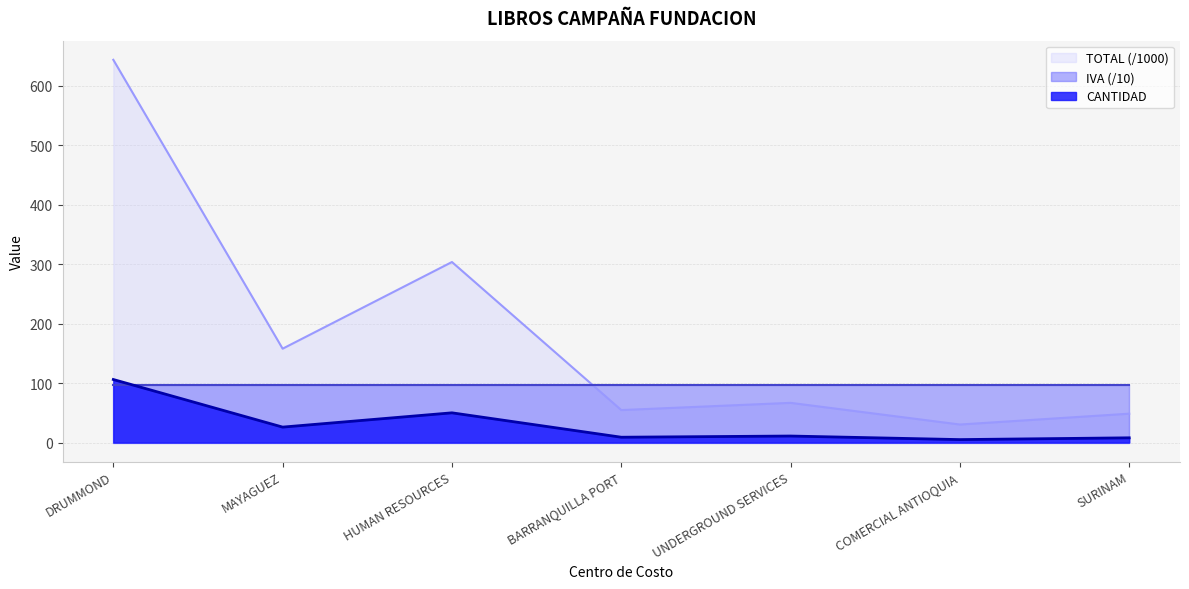

What is the difference between the maximum and minimum values in the TOTAL series?

101.0